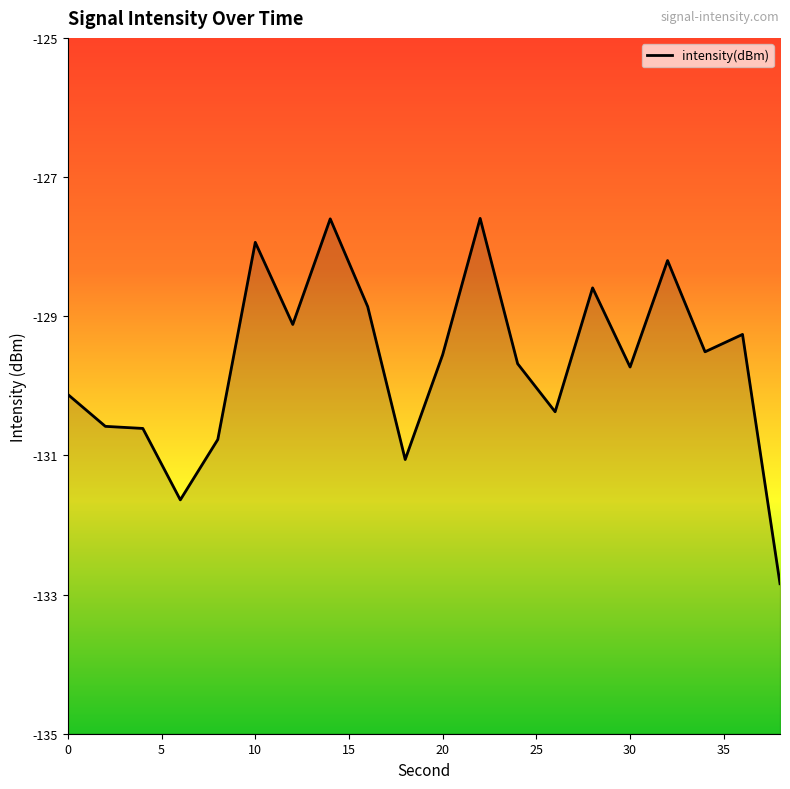

Count the number of categories in the chart.

20